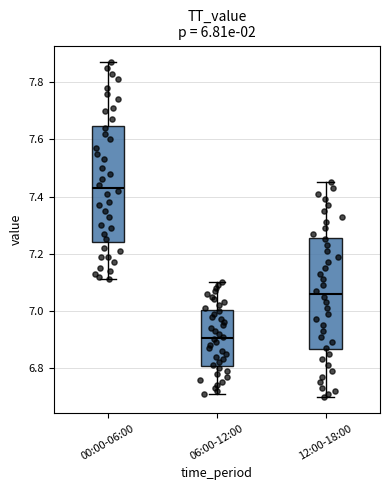

Which box has the highest median line?

00:00-06:00